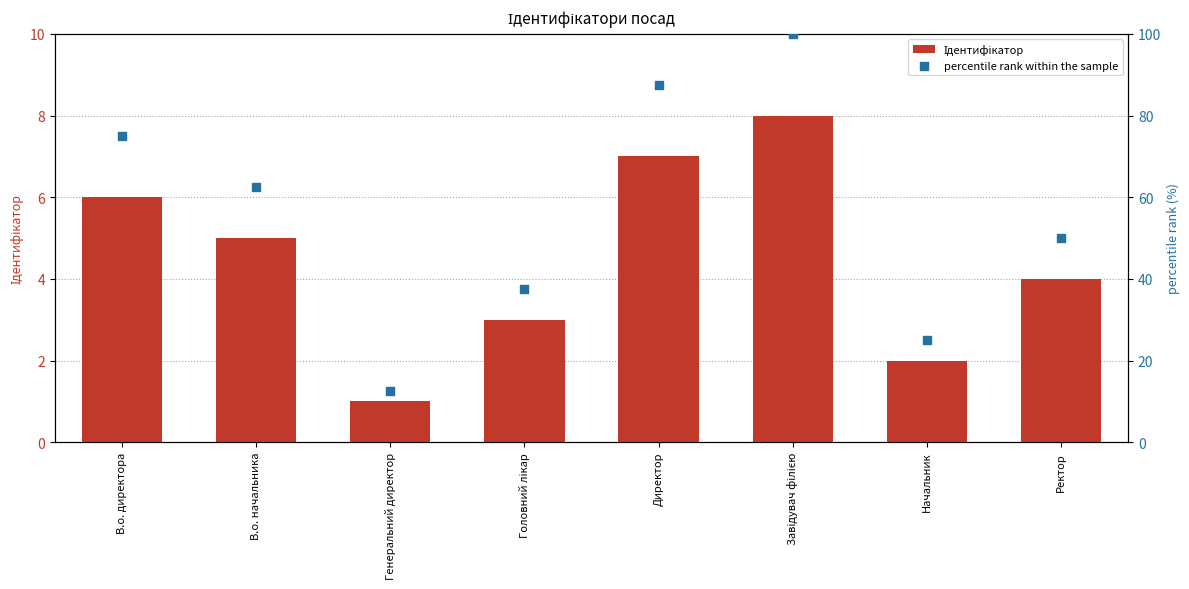

Which series reaches the minimum Y coordinate?

Ідентифікатор